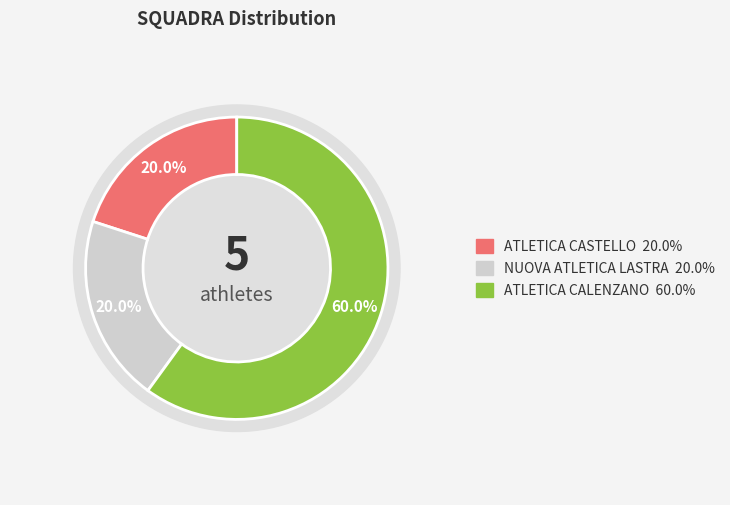

To the nearest percent, what is the difference between the ATLETICA CASTELLO and ATLETICA CALENZANO slice percentages?

40%